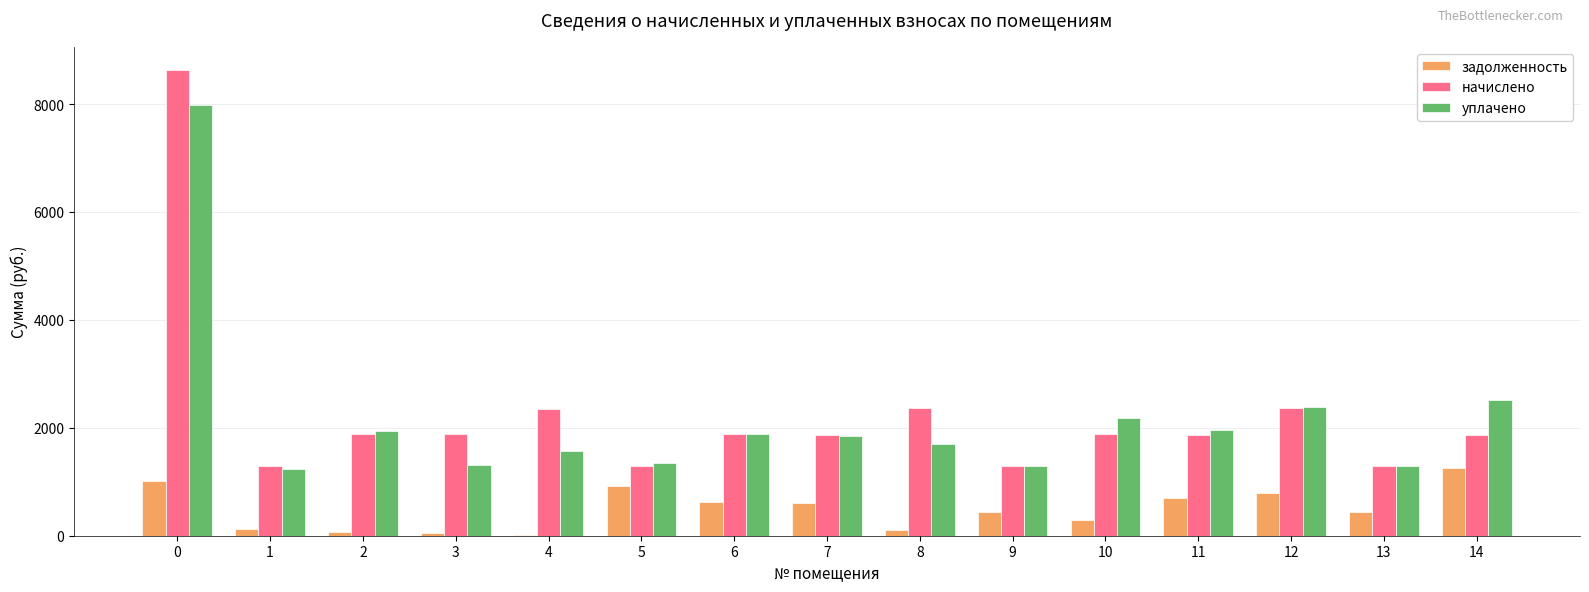

Between 13 and 14, which series saw the biggest shift?

уплачено